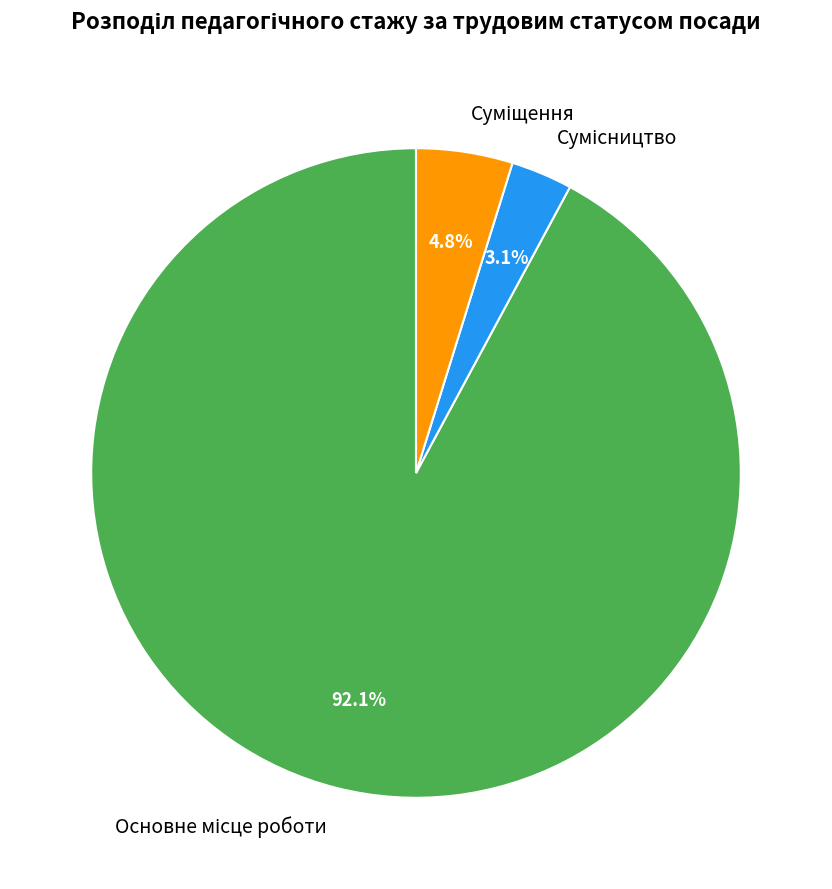

Is there a majority slice in this chart?

Yes